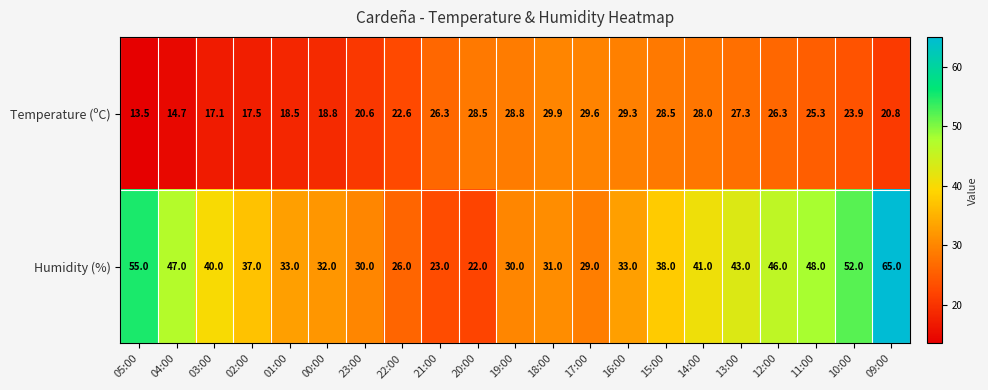

Rank the series by their maximum value, from highest to lowest.

Humidity (%), Temperature (ºC)